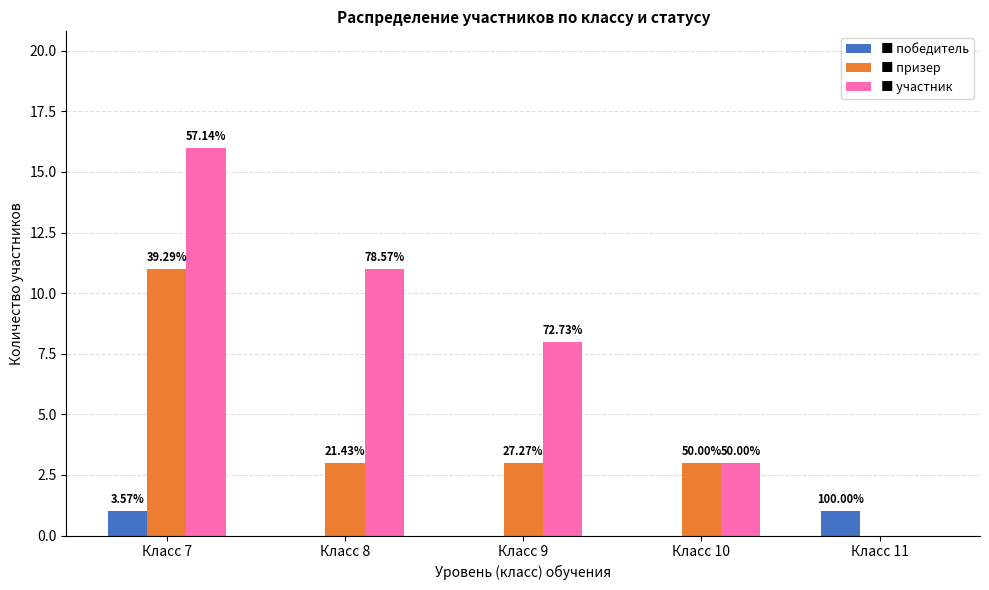

Are the bars horizontal?

No